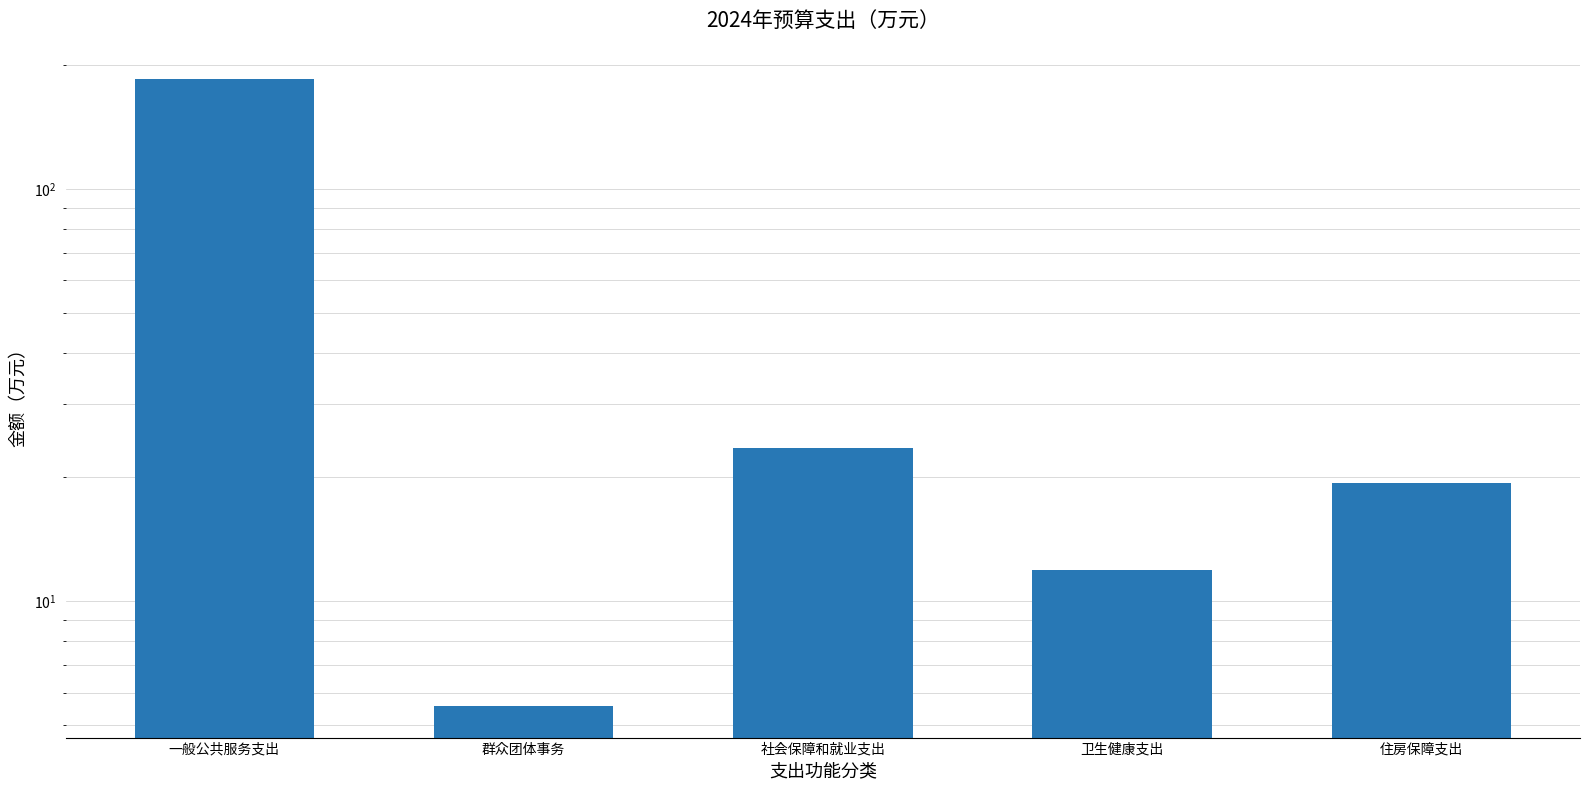

Is it true that the value at 群众团体事务 is 3.4?

False